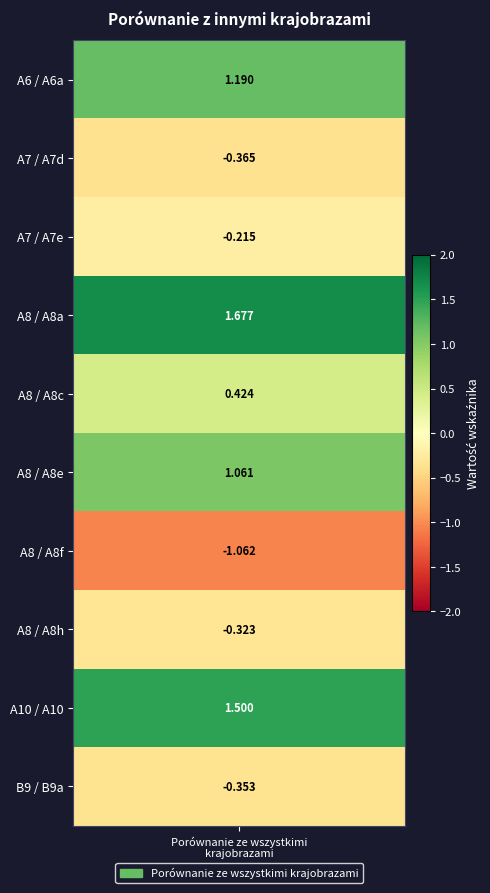

What is the difference between the maximum and minimum values?

2.7